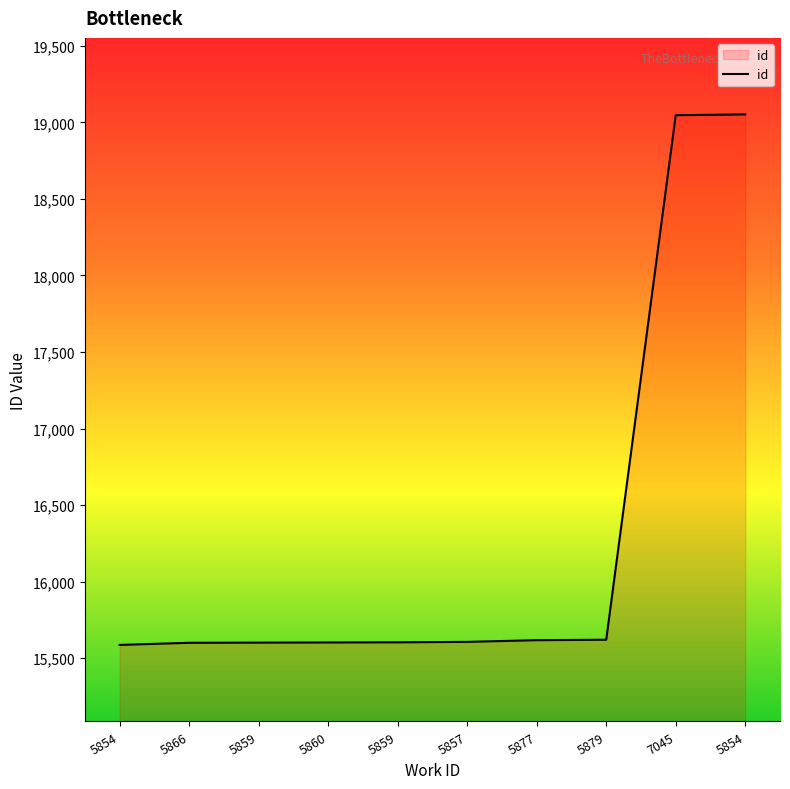

Rank the categories by value from lowest to highest.

5854, 5866, 5859, 5860, 5859, 5857, 5877, 5879, 7045, 5854